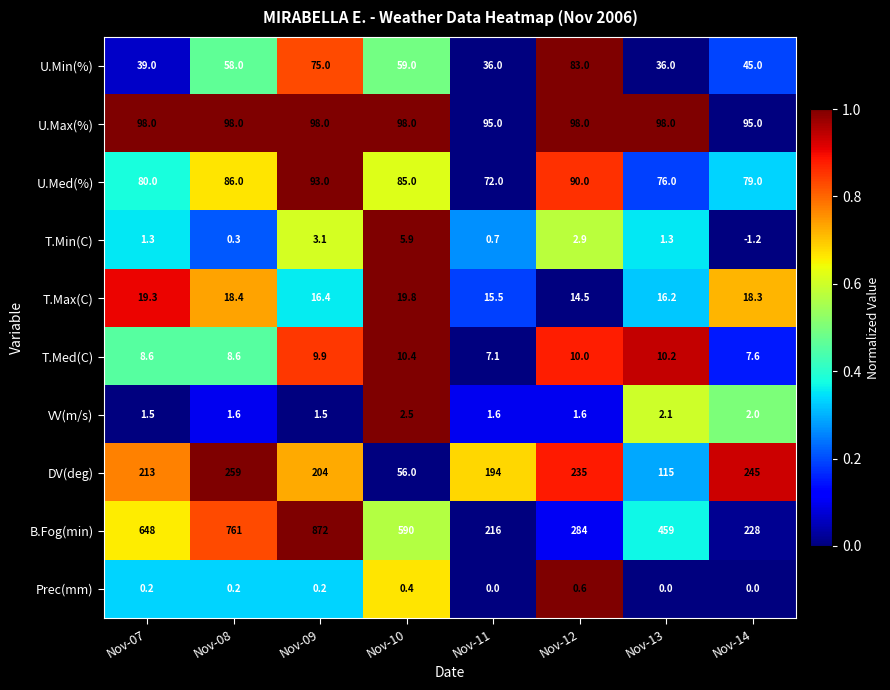

What is the spread (max minus min) of values at Nov-10?

589.6